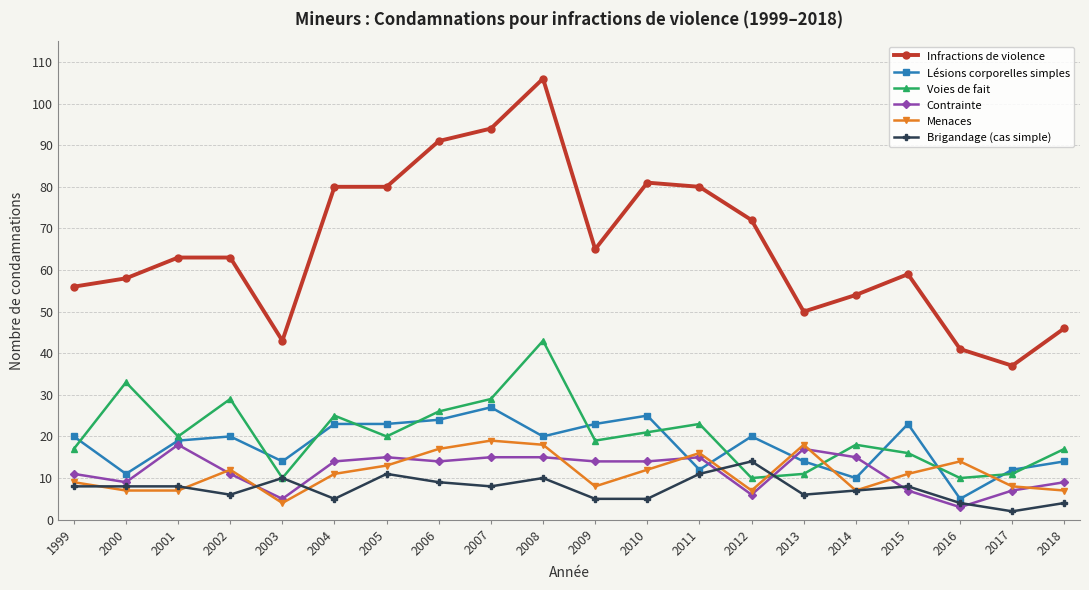

True or false: Brigandage (cas simple) and Lésions corporelles simples cross at least once.

False